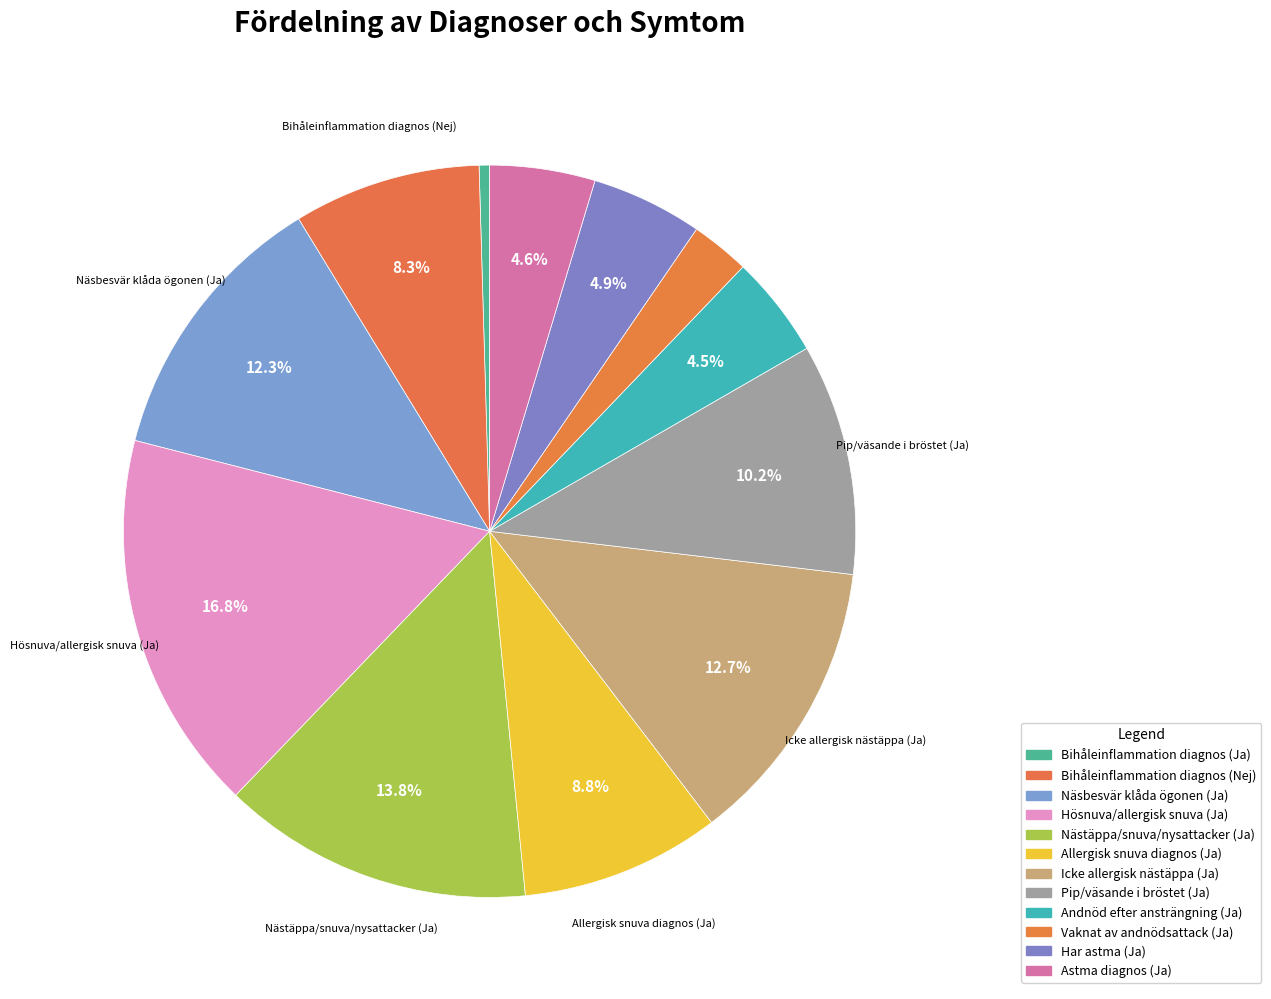

How many segments does this pie chart have?

12